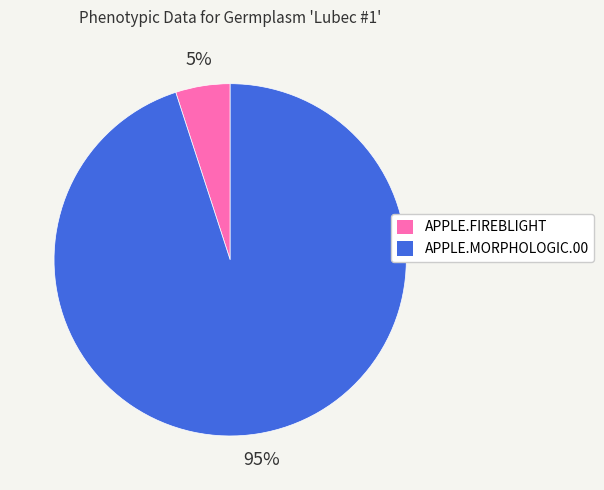

True or false: APPLE.MORPHOLOGIC.00 accounts for 95% of the total.

True